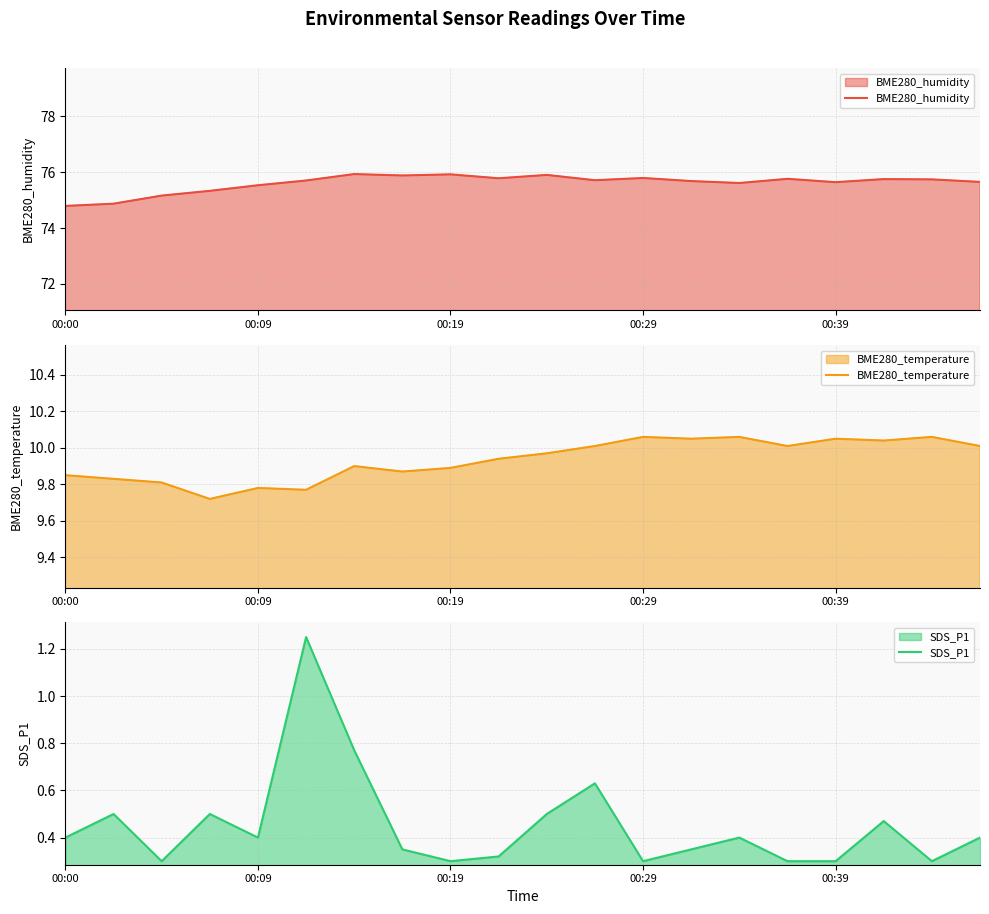

The SDS_P1 series shows 0.3 at 13. True or false?

True